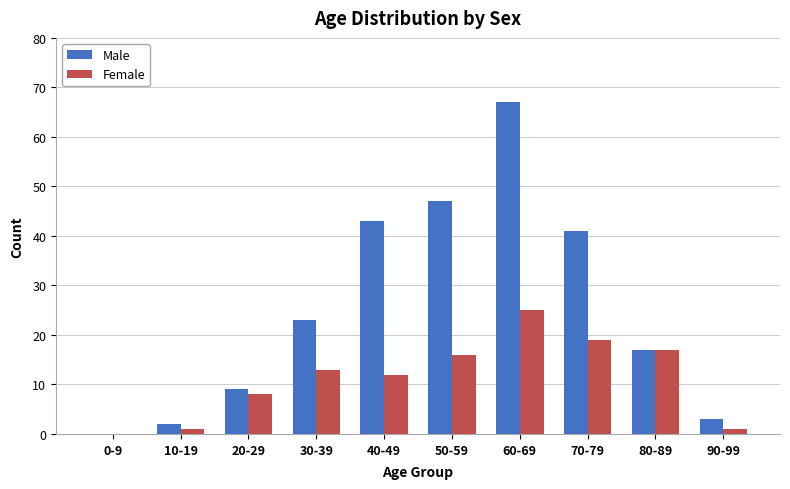

Is the value of Female at 50-59 greater than the value of Male at 40-49?

No